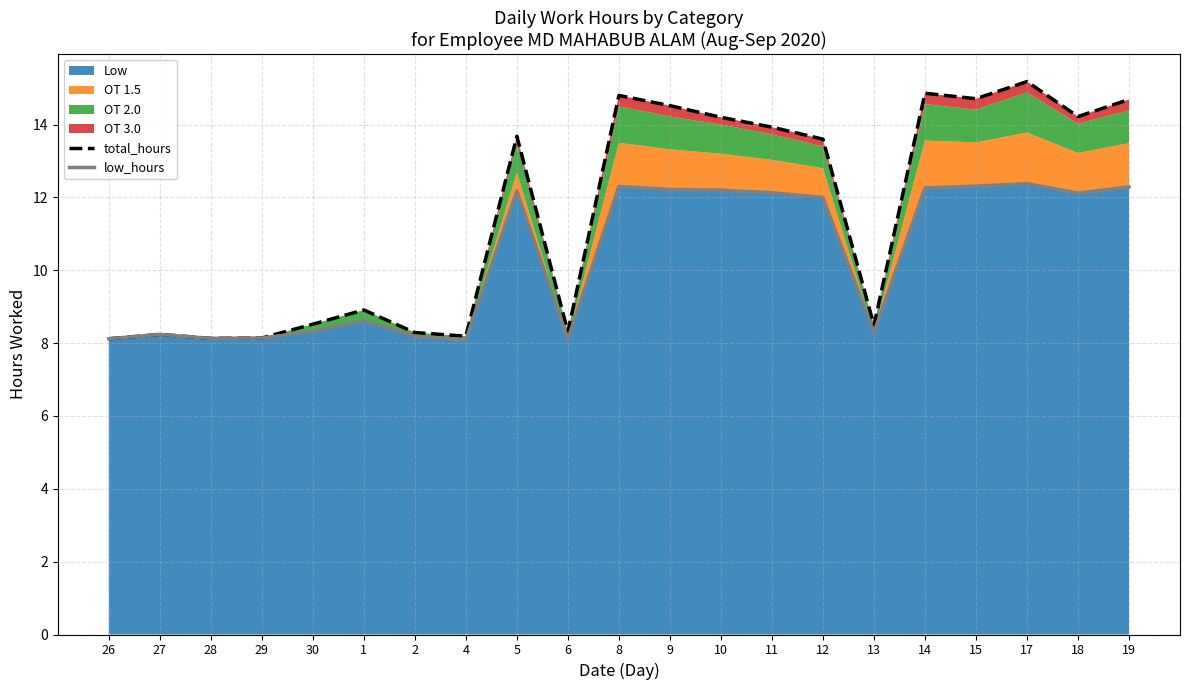

What position from the left is 14?

17